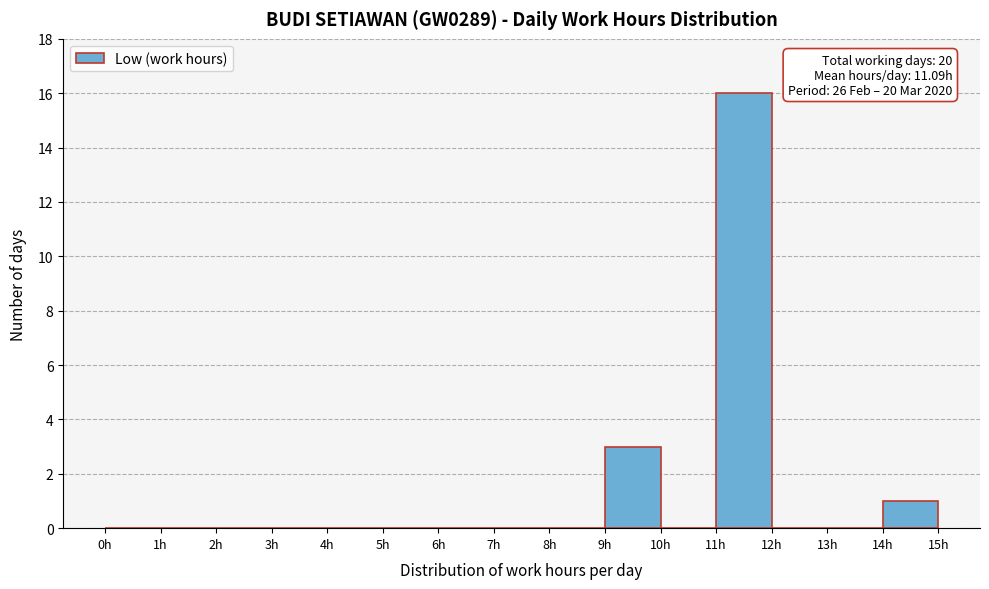

Over which range of the x-axis is the bar tallest?

11 to 12